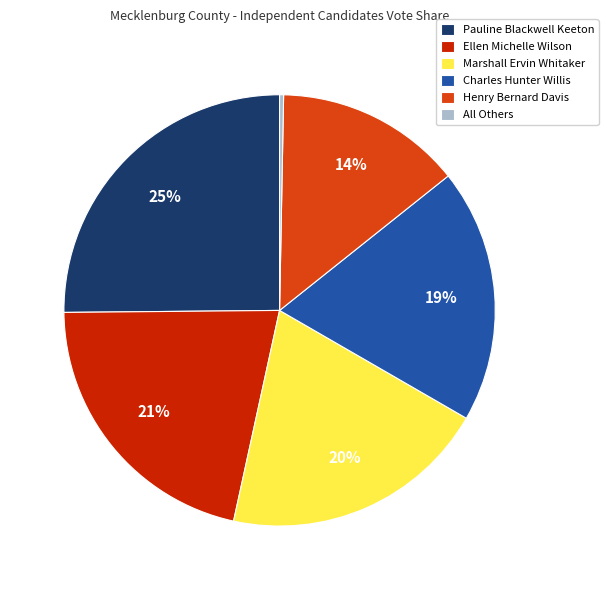

Is there a majority slice in this chart?

No